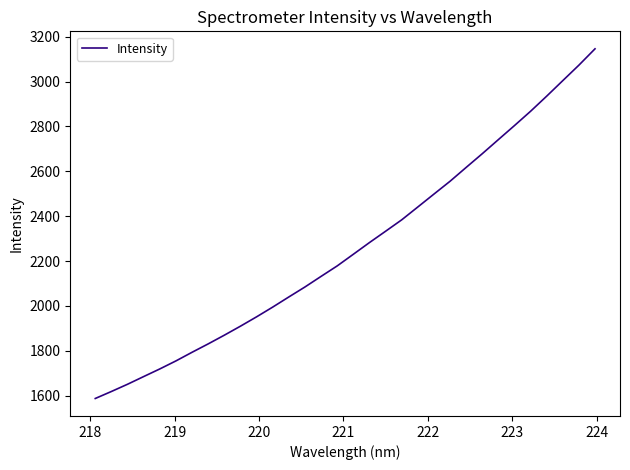

How many lines are shown in the chart?

1